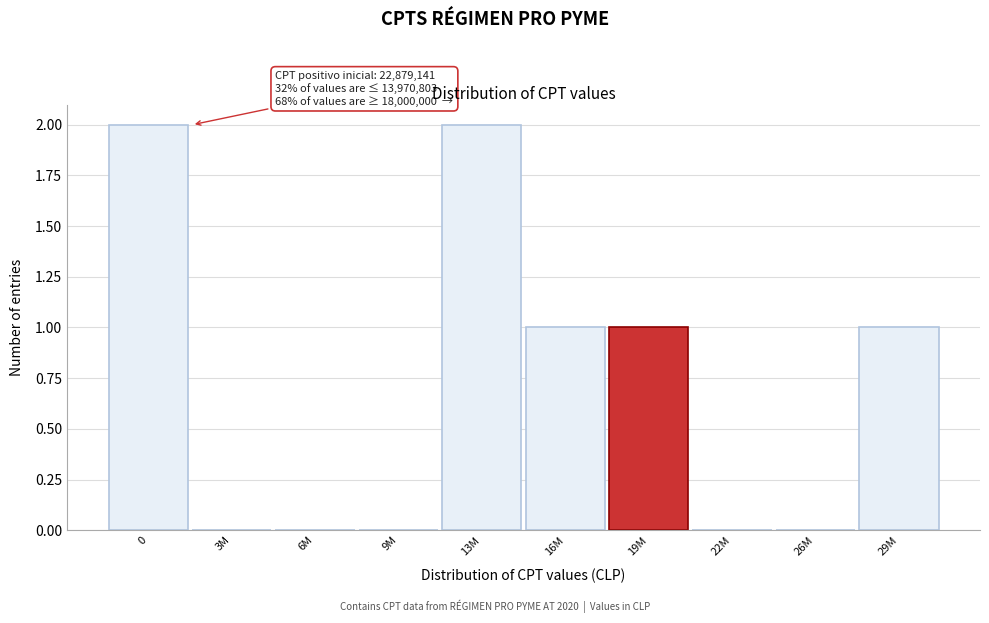

Reading left to right, list all the values displayed in this chart.

0=2	3M=0	6M=0	9M=0	13M=2	16M=1	19M=1	22M=0	26M=0	29M=1